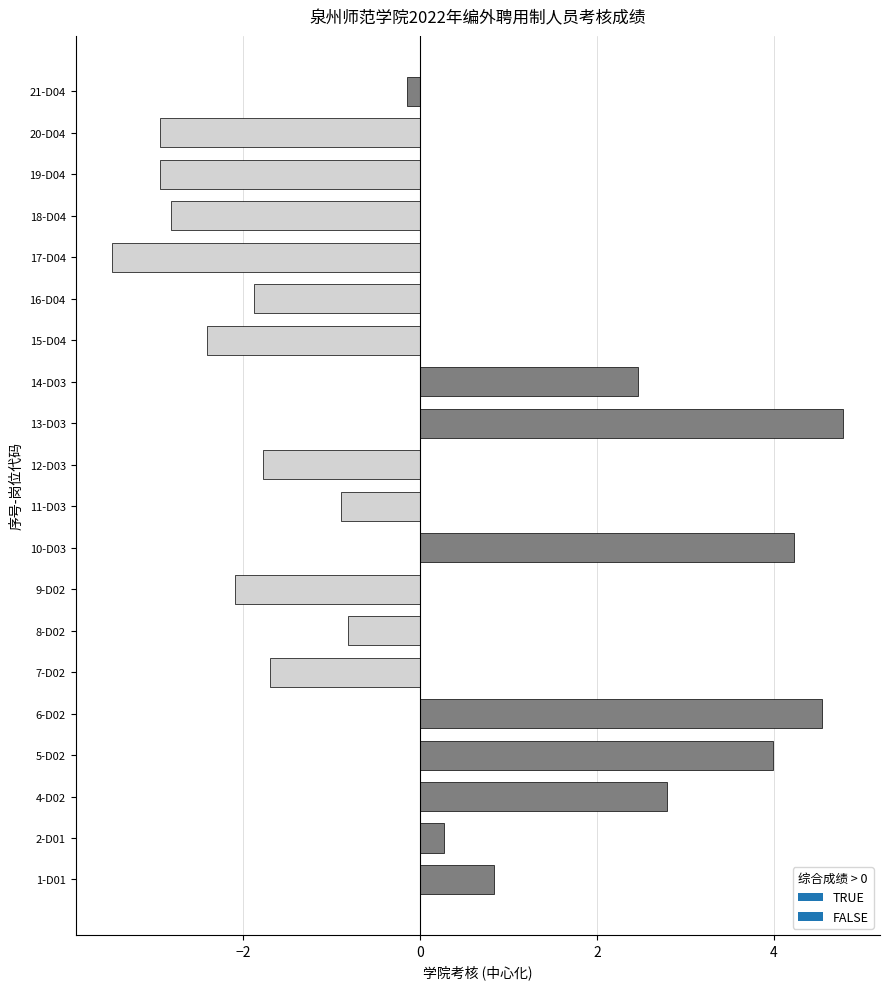

How many negative values are there?

12